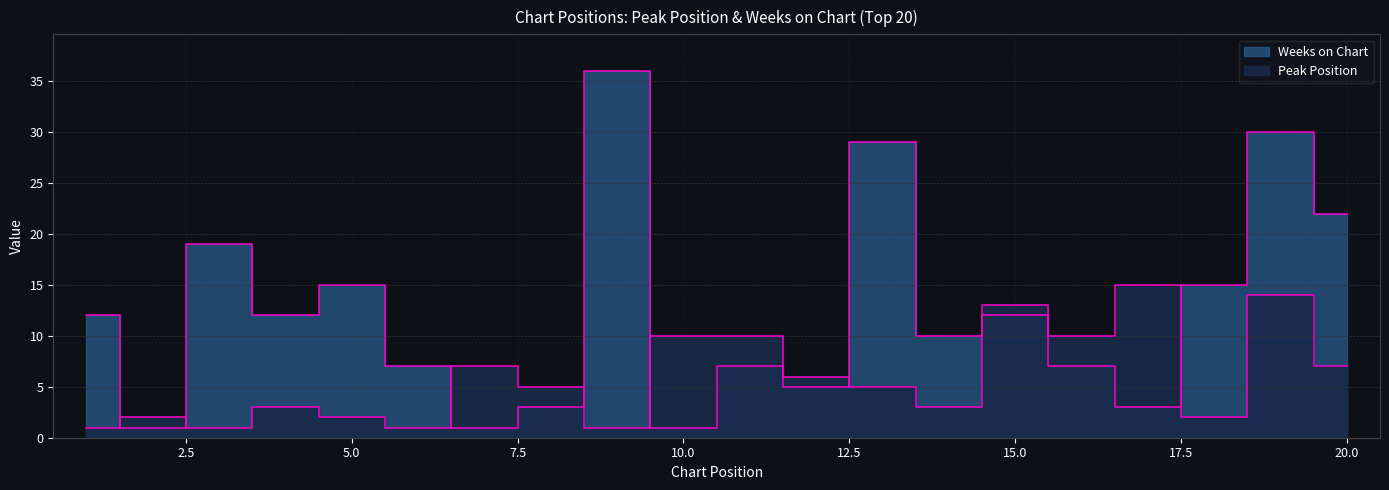

Which has a higher value, 1 or 15?

15